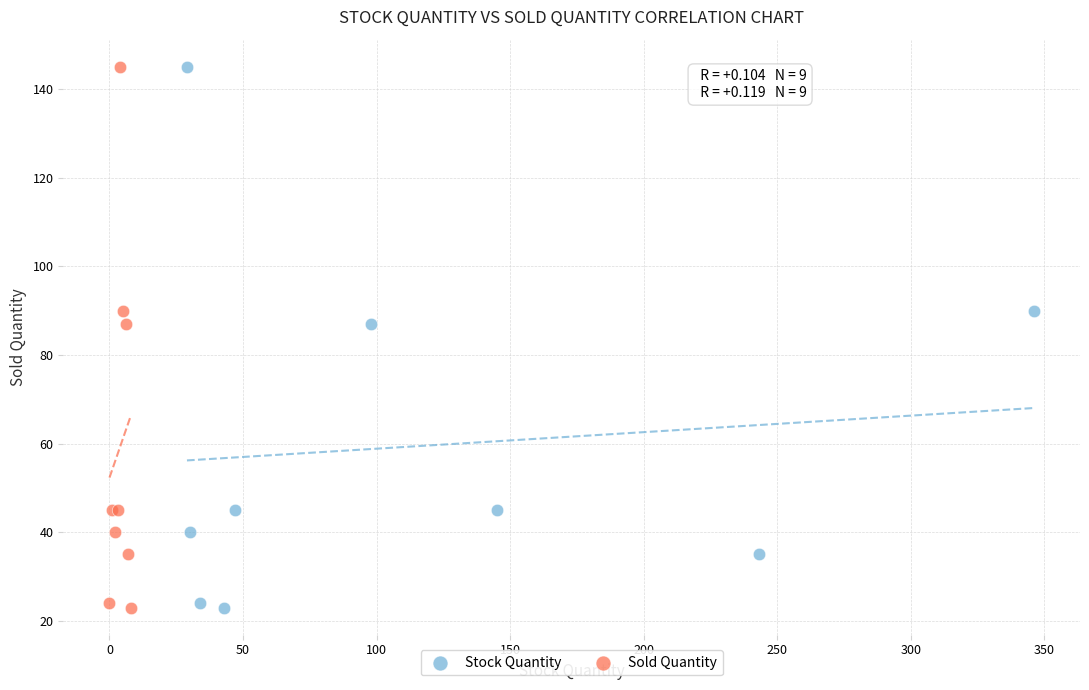

What are all the series names shown in the legend?

Stock Quantity, Sold Quantity